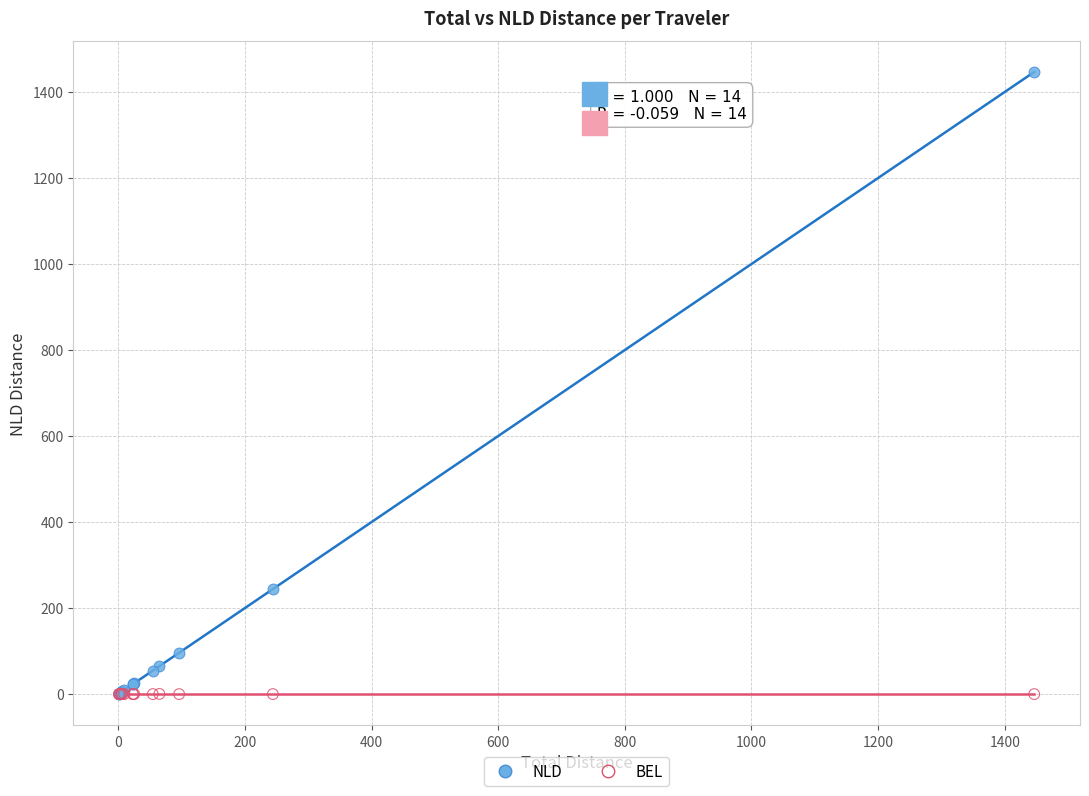

Which series contains the highest Y value?

NLD